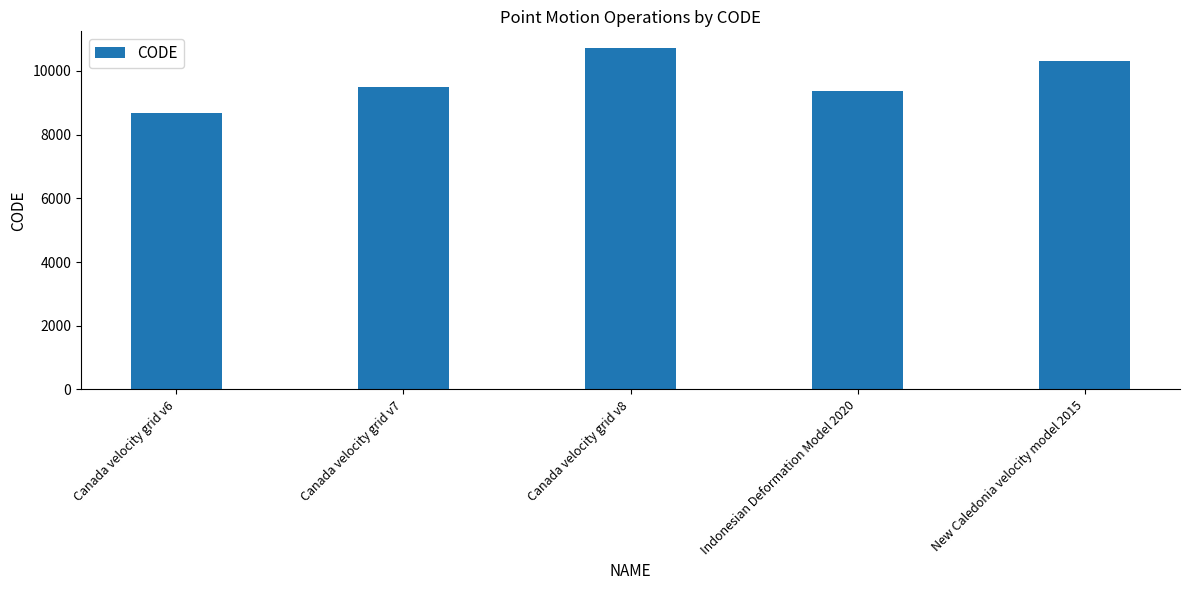

List the labels in order of value, largest first.

Canada velocity grid v8, New Caledonia velocity model 2015, Canada velocity grid v7, Indonesian Deformation Model 2020, Canada velocity grid v6